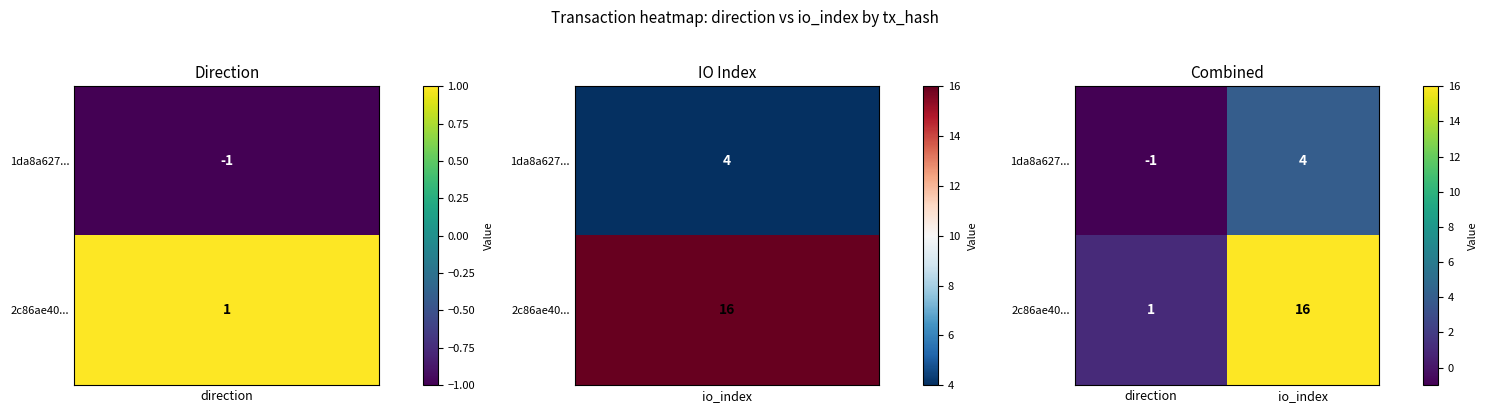

Where is 2c86ae40... nearest to the value 8?

direction